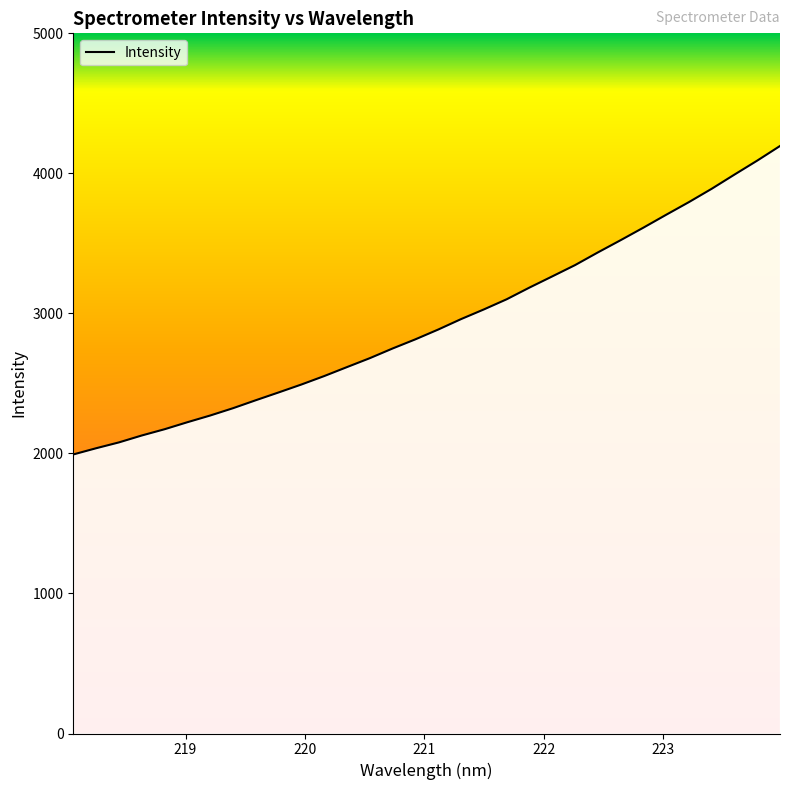

What is the greatest value displayed?

4195.5